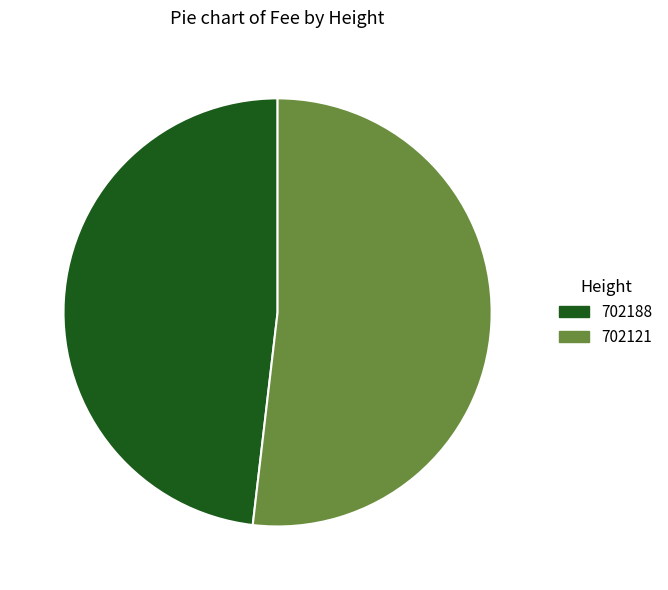

Does any single category account for the majority?

Yes